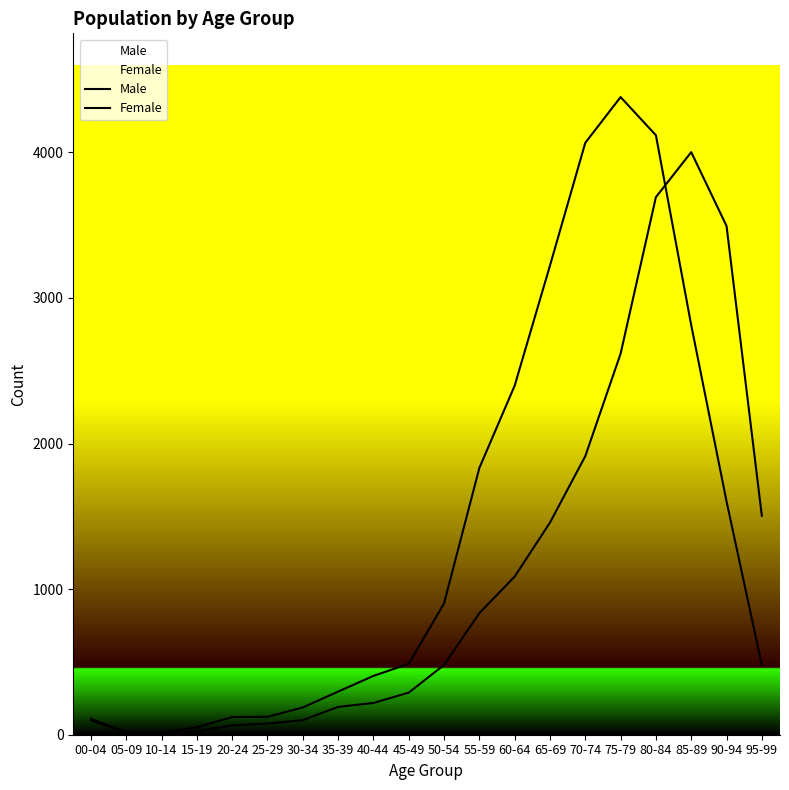

Which label corresponds to the largest value in the chart?

75-79